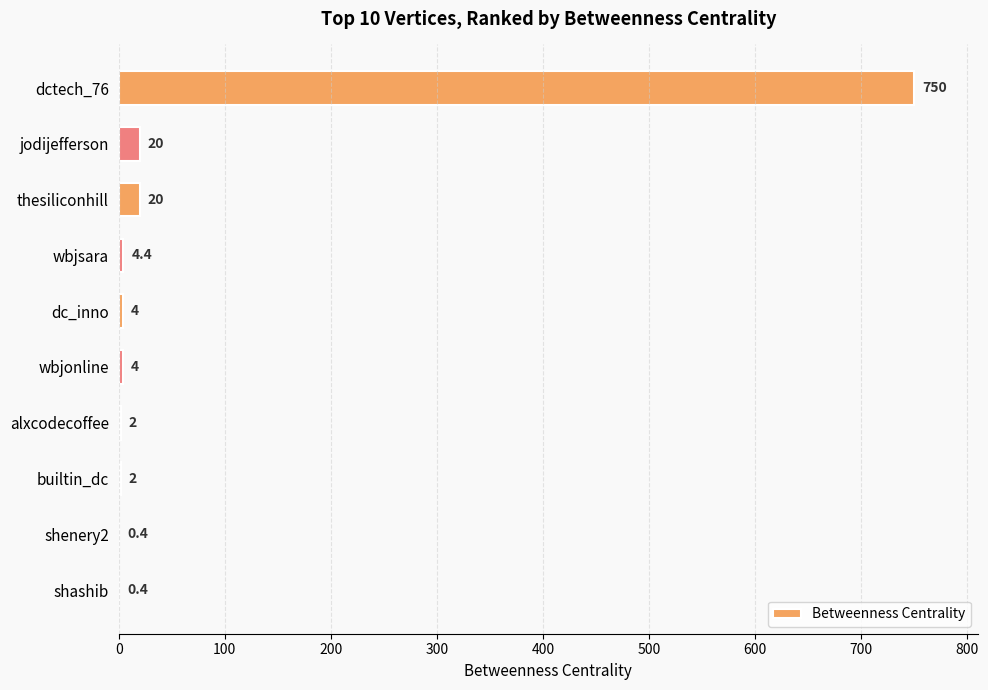

Which category has the highest value across all series?

dctech_76